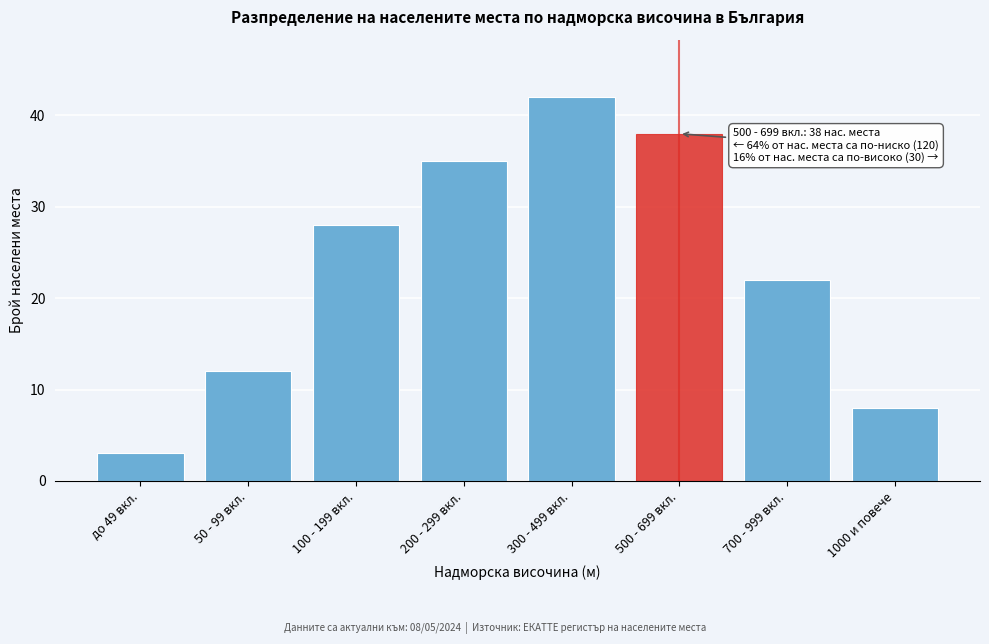

Reading left to right, list all the values displayed in this chart.

3	12	28	35	42	38	22	8